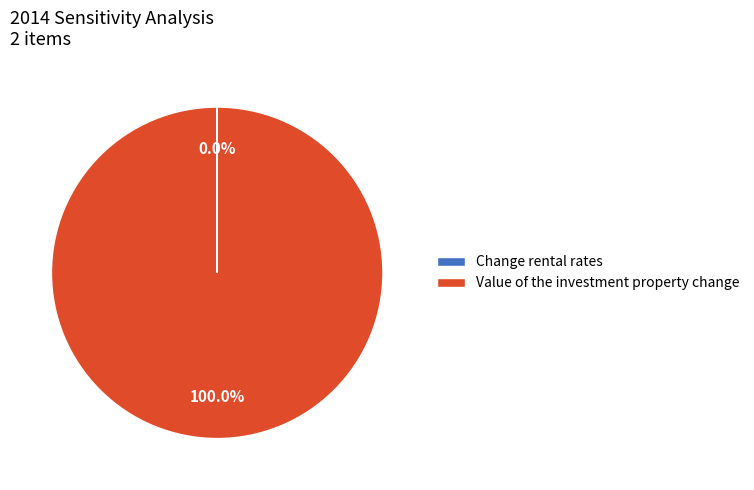

What is the largest slice in the pie chart?

Value of the investment property change